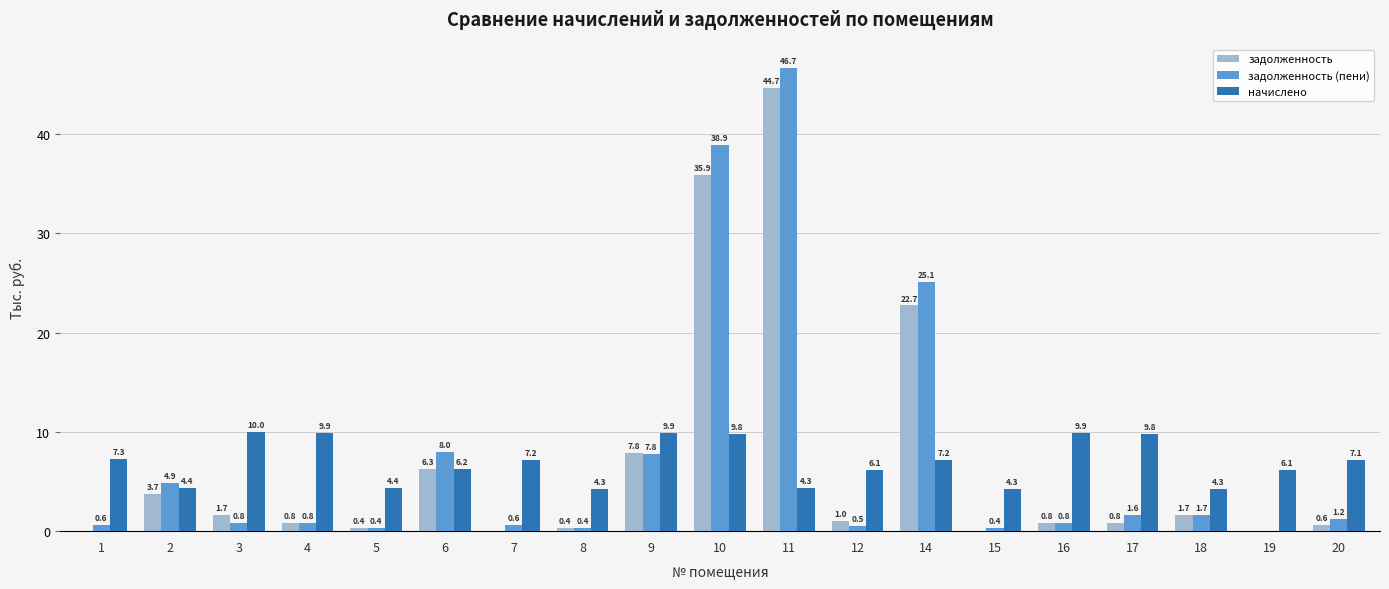

Reading left to right, transcribe all the data shown in this chart.

задолженность: 0.0	3.7	1.7	0.8	0.4	6.3	0.0	0.4	7.8	35.9	44.7	1.0	22.7	0.0	0.8	0.8	1.7	0.0	0.6
задолженность (пени): 0.6	4.9	0.8	0.8	0.4	8.0	0.6	0.4	7.8	38.9	46.7	0.5	25.1	0.4	0.8	1.6	1.7	0.0	1.2
начислено: 7.3	4.4	10.0	9.9	4.4	6.2	7.2	4.3	9.9	9.8	4.3	6.1	7.2	4.3	9.9	9.8	4.3	6.1	7.1